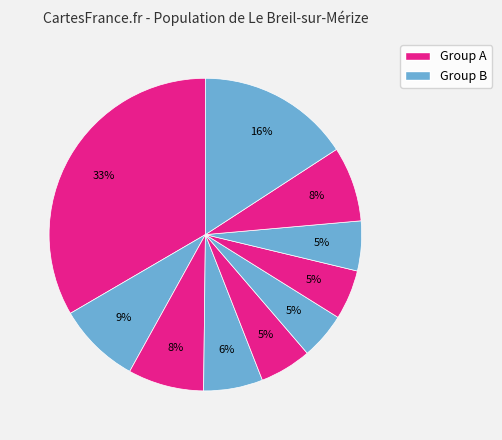

Is there any slice that represents more than half of the pie?

No